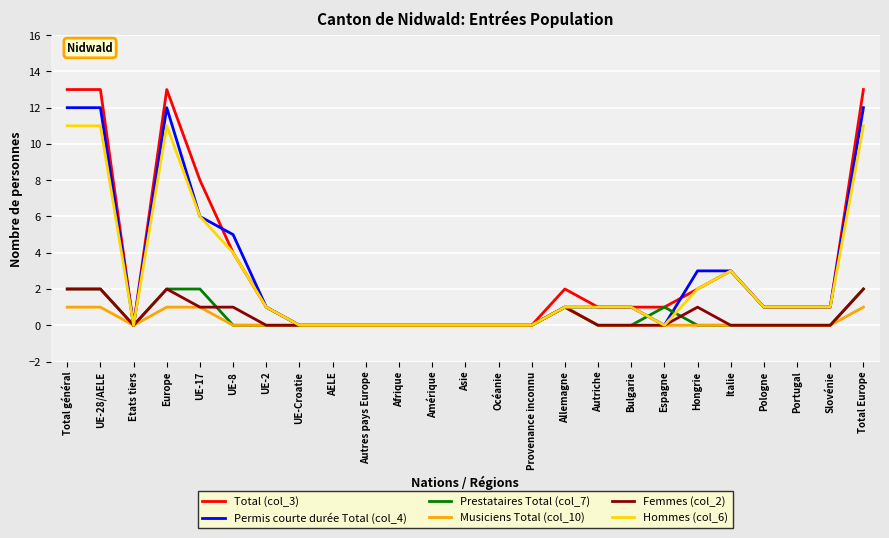

Which series has the widest spread of values?

Total (col_3)